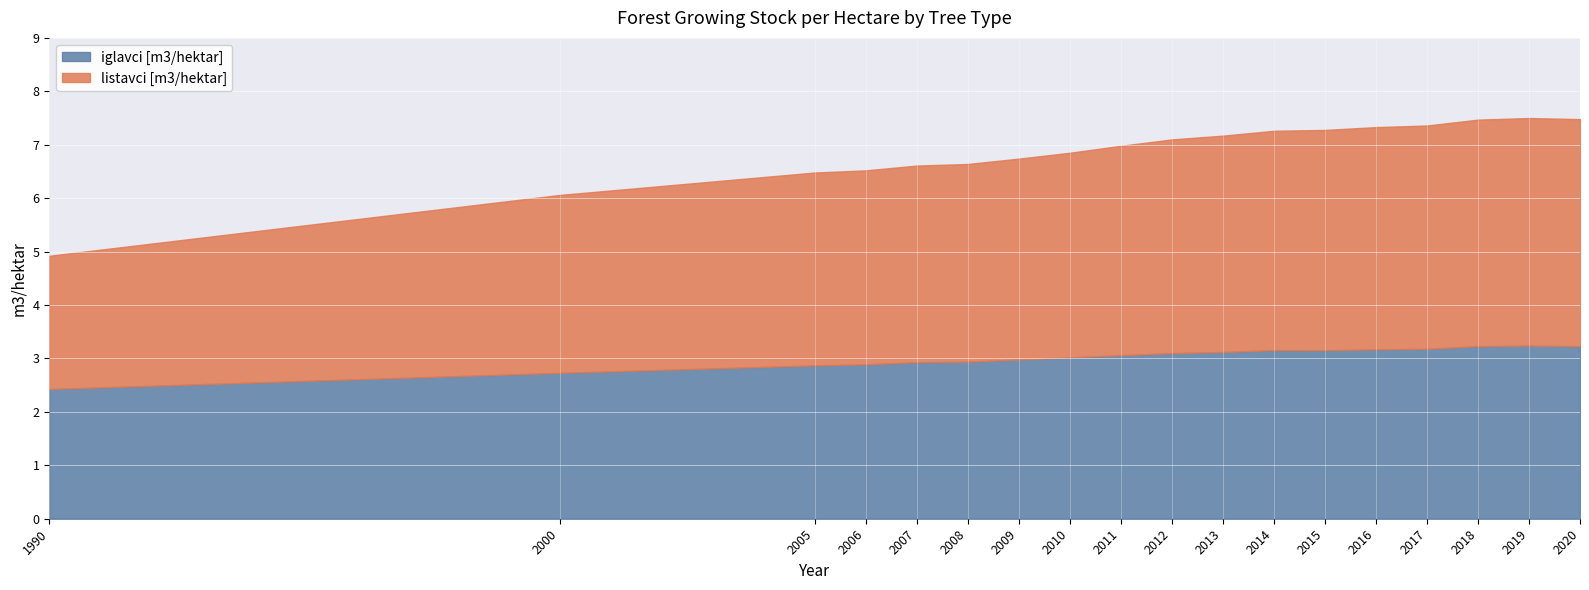

Rank the series by their average value, from lowest to highest.

iglavci [m3/hektar], listavci [m3/hektar]